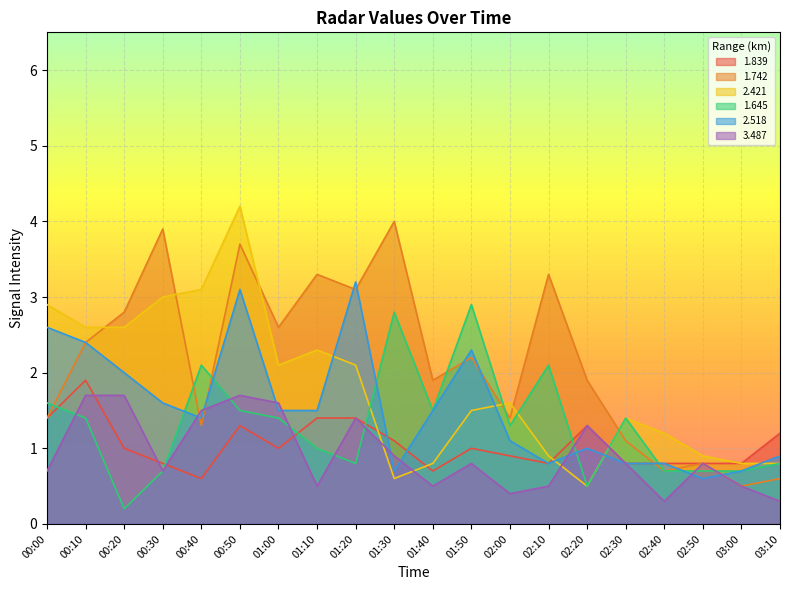

At which category does 1.645 reach its first local valley?

00:20